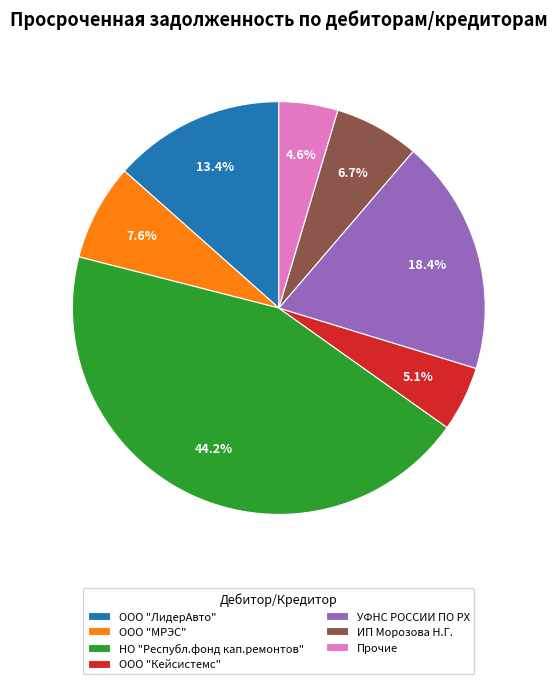

Is НО "Республ.фонд кап.ремонтов" the majority of the pie?

No